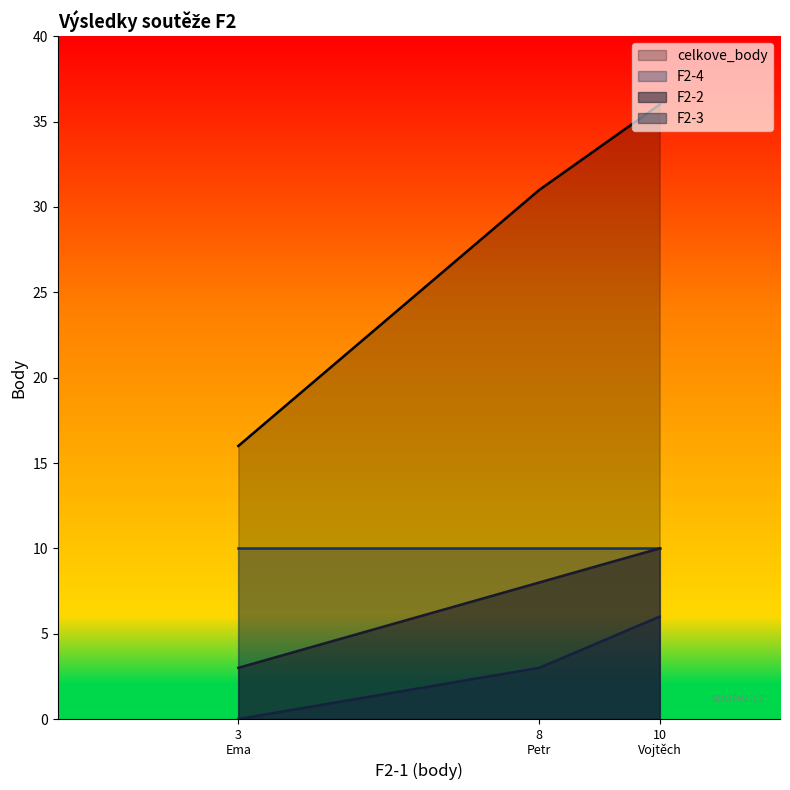

What is the lowest value of the celkove_body series?

16